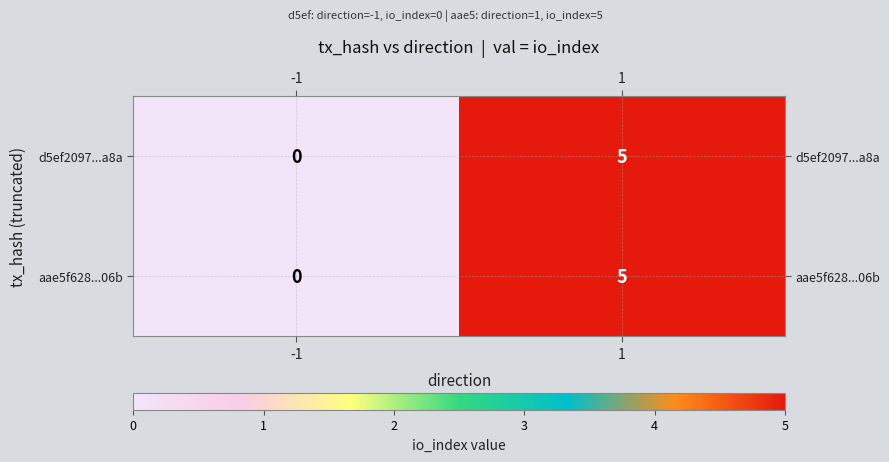

What is the sum of the aae5f628...06b values at -1 and 1?

5